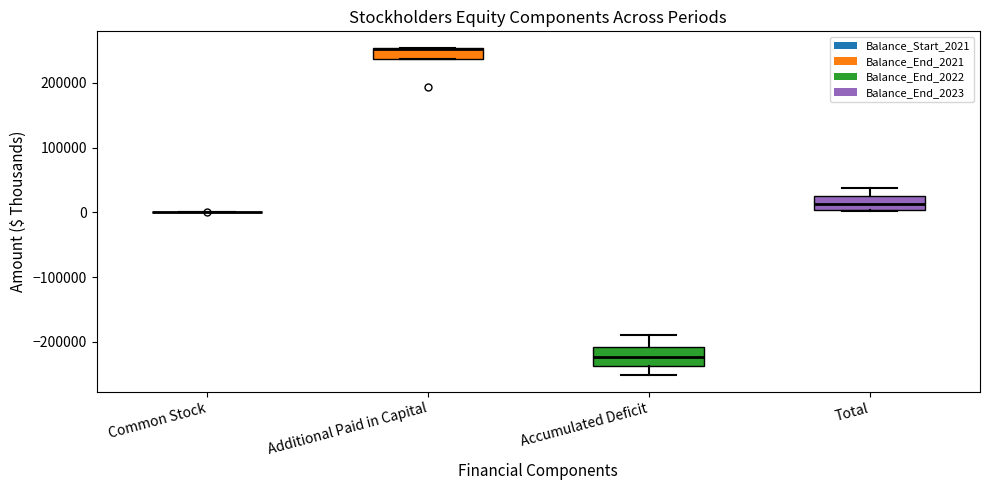

Reading left to right, transcribe this box plot: for each box, give where its median line is, the range the box spans, and where its two whiskers end, as read against the y-axis. The values are not printed on the chart, so give them approximately, as read against the axis.

Common Stock: box collapsed to a line at 0, whiskers 0 to 0
Additional Paid in Capital: median 250000 (drawn on the box's upper edge), box 240000 to 250000, whiskers 240000 to 250000
Accumulated Deficit: median -220000, box -240000 to -210000, whiskers -250000 to -190000
Total: median 10000, box 0 to 30000, whiskers 0 to 40000